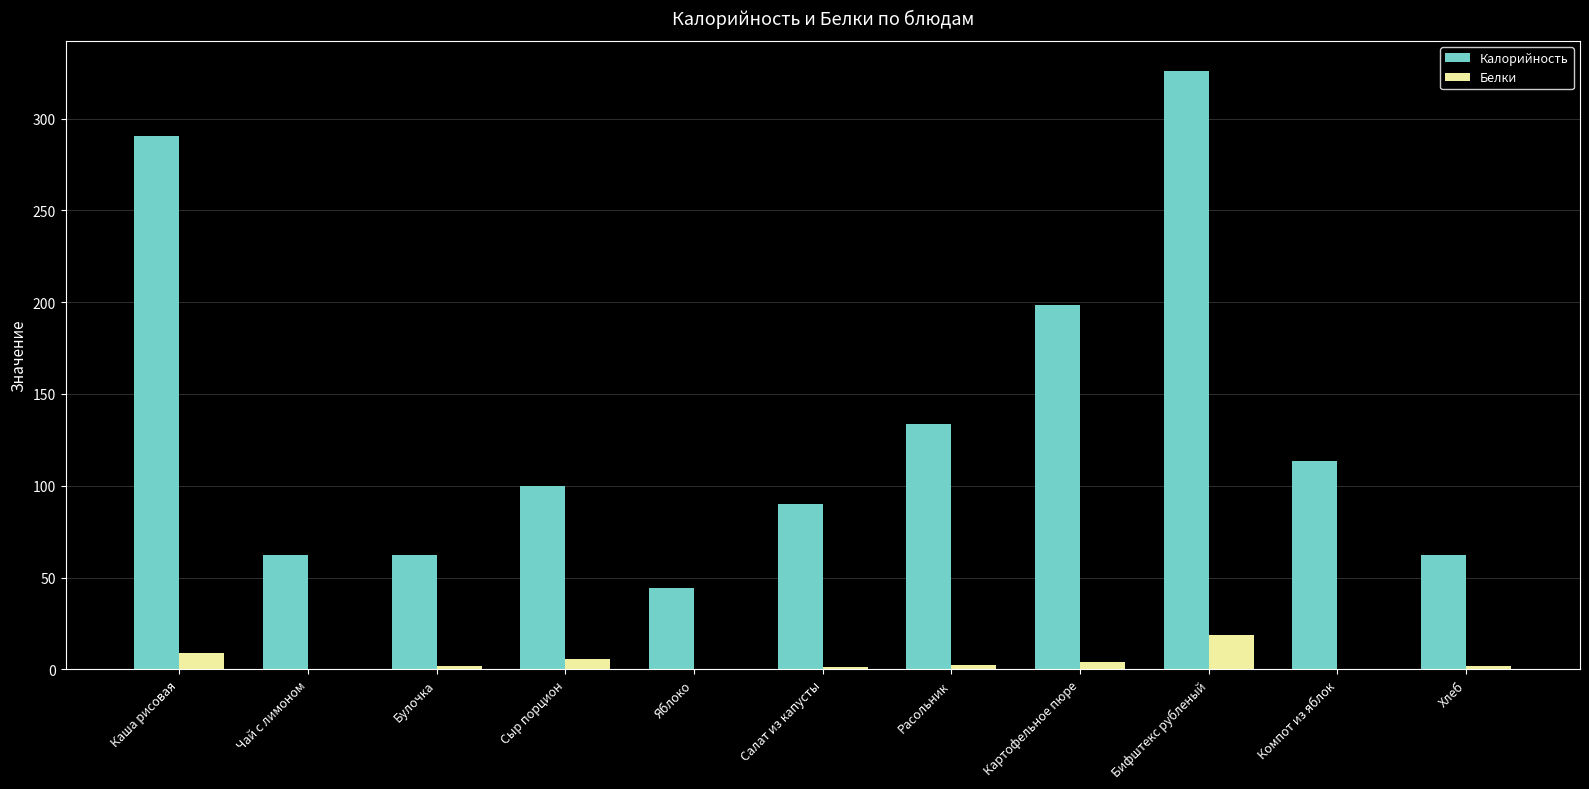

True or false: Калорийность has a value of 34.4 at Чай с лимоном.

False